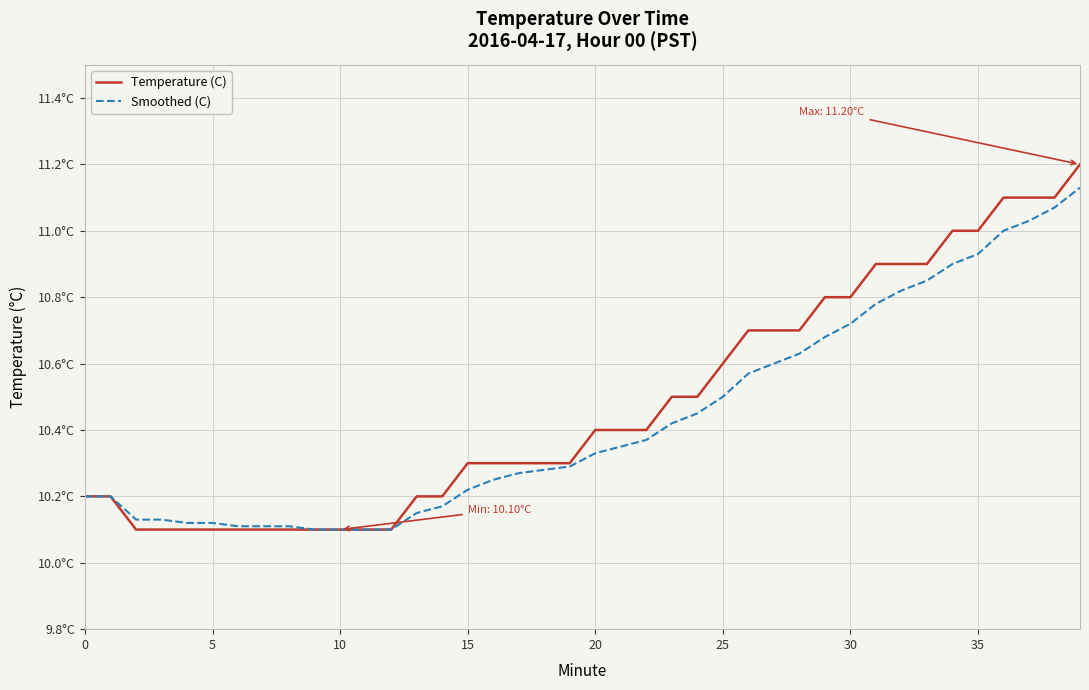

List the series in order of their overall mean, lowest first.

Smoothed (C), Temperature (C)